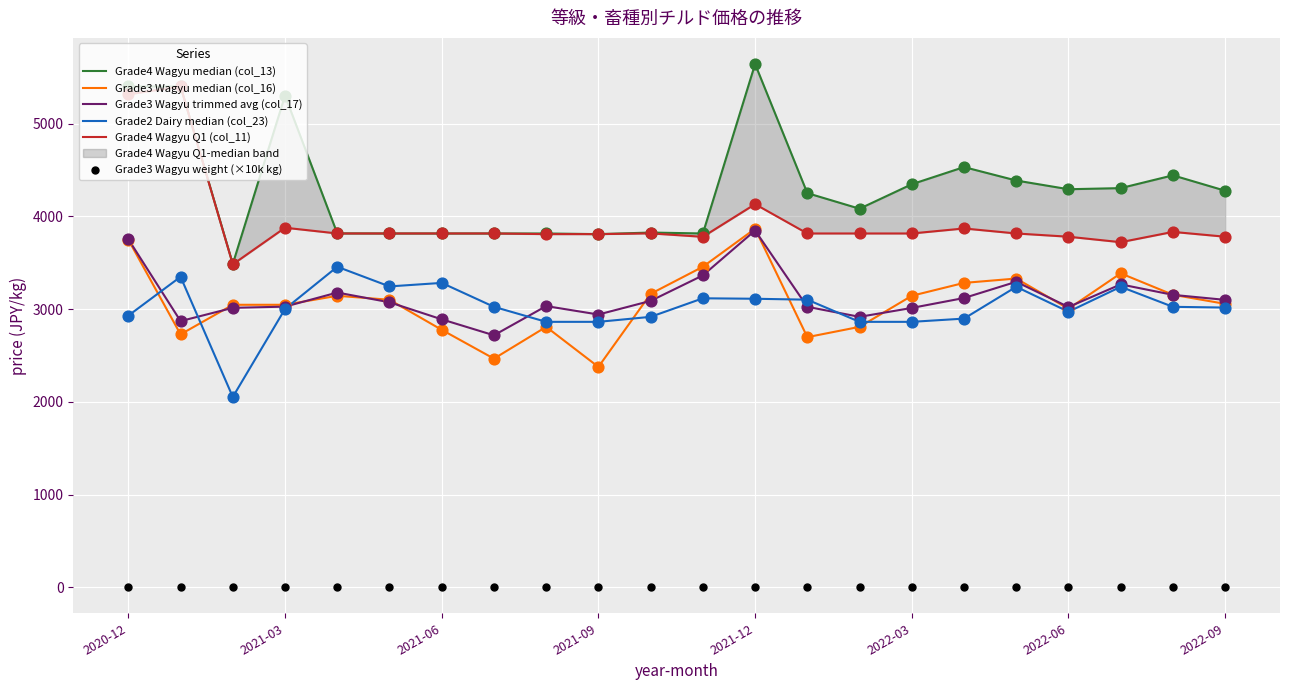

At how many categories does at least one series exceed 1368?

22